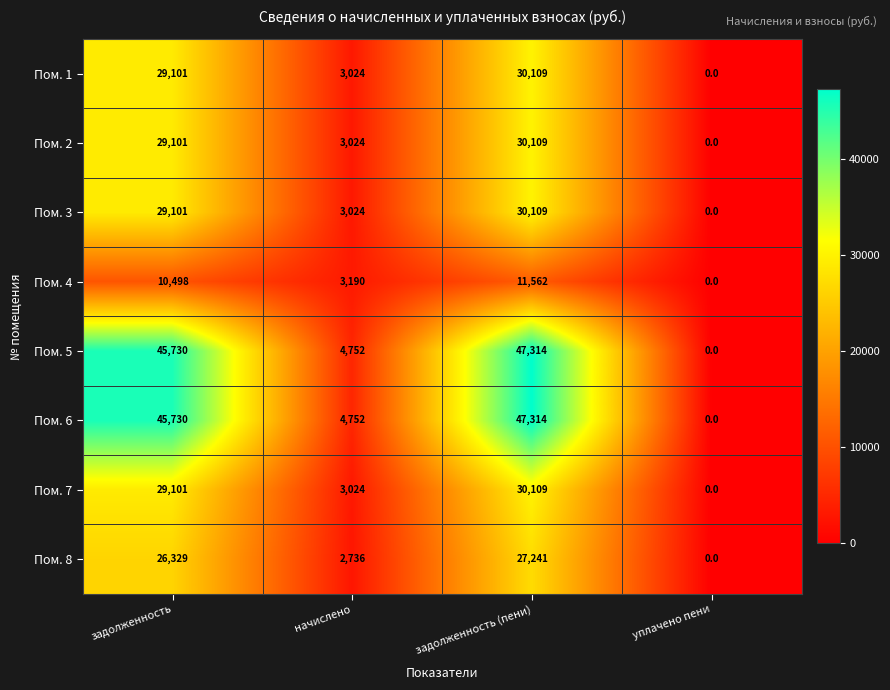

Count the number of data series in this chart.

8